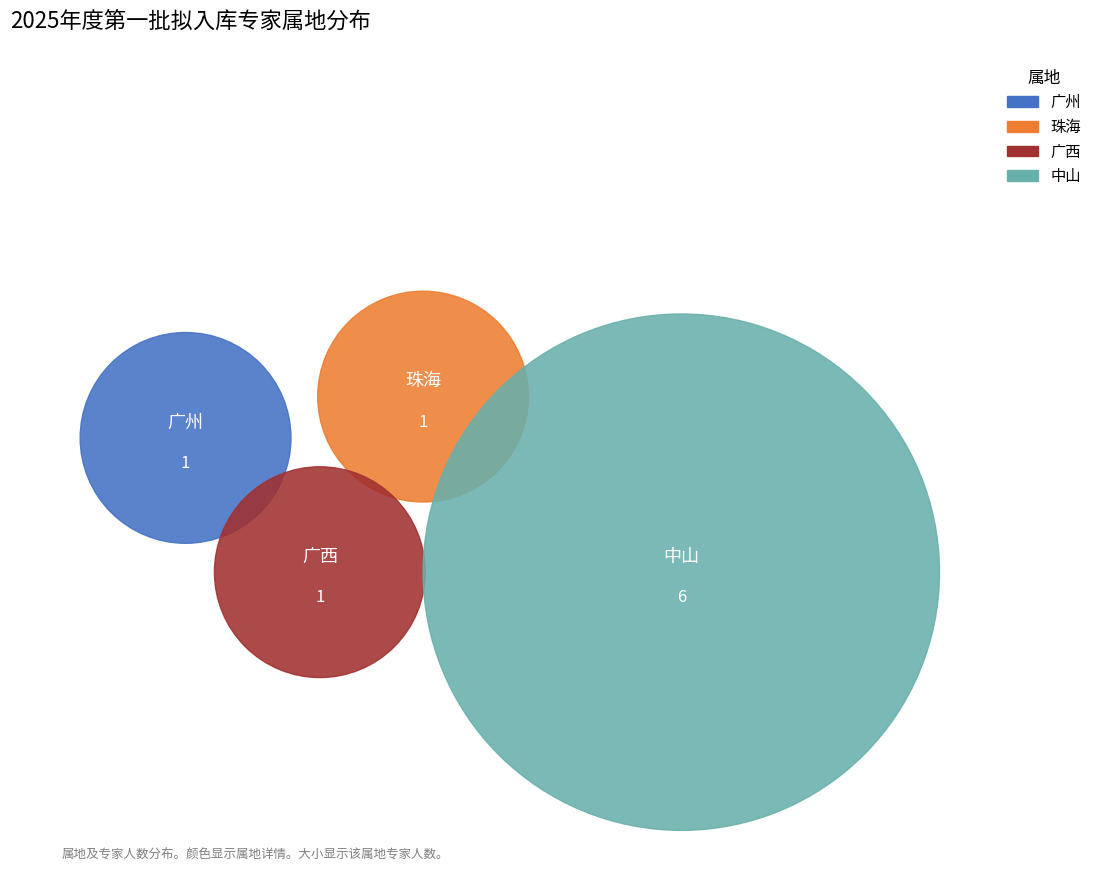

How many slices are in this pie chart?

4